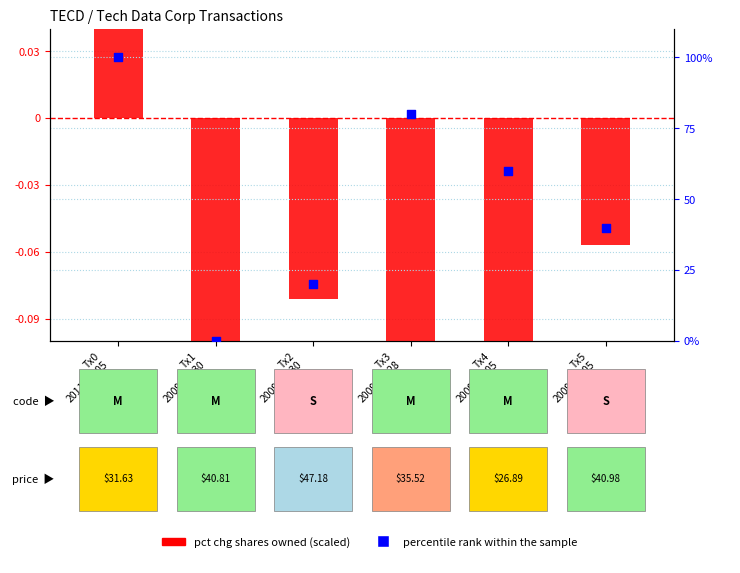

Is the value of percentile rank within the sample at Tx1
2009-12-30
(M) greater than the value of pct chg shares owned (scaled) at Tx0
2011-04-05
(M)?

No